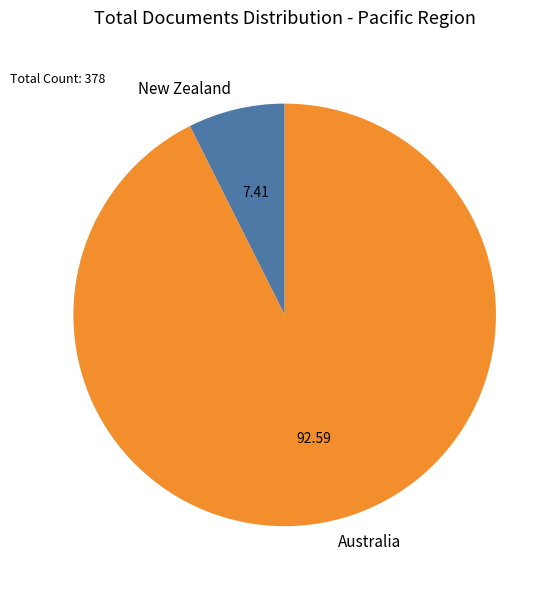

What is the majority slice?

Australia